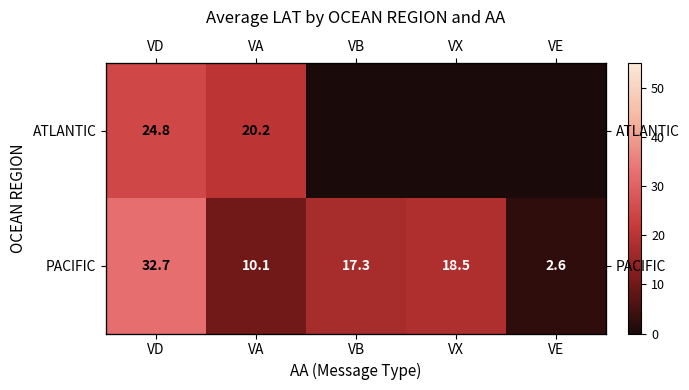

What is the difference between the maximum and minimum values in the PACIFIC series?

30.1